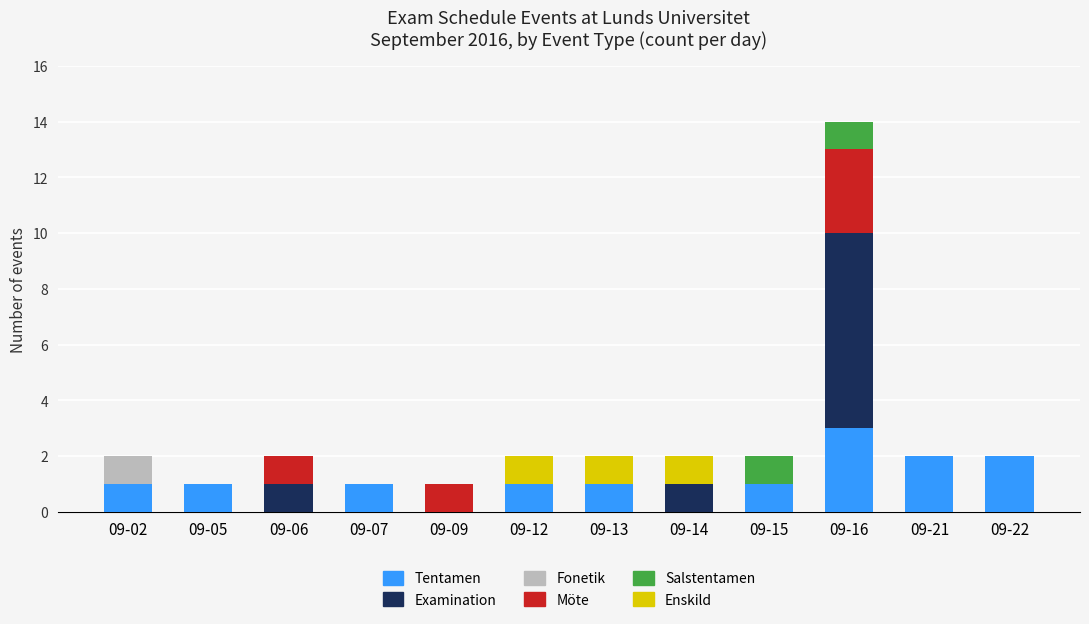

At which category is the sum across all series the highest?

09-16